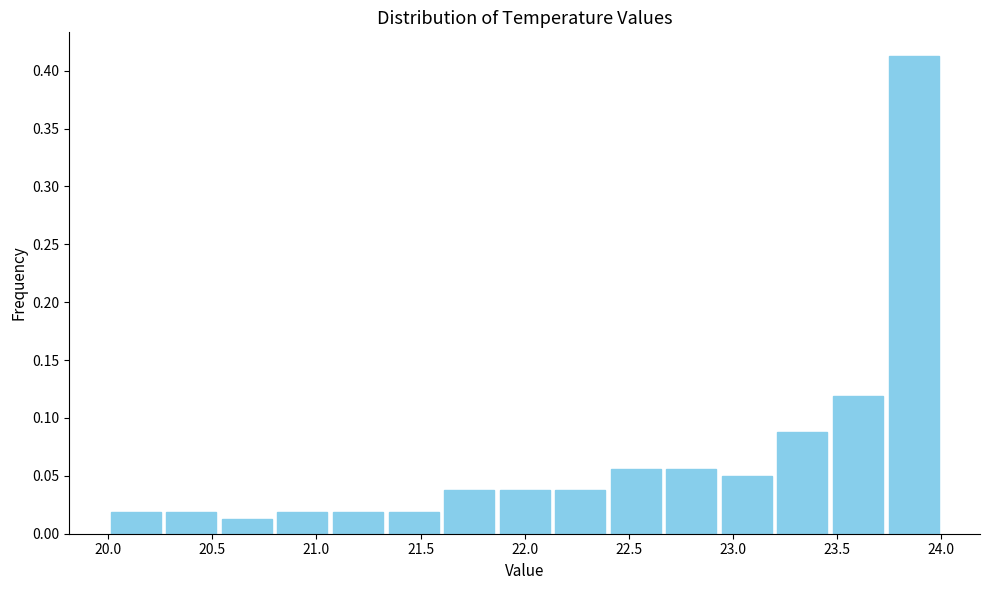

Over which range of the x-axis is the bar tallest?

23.75 to 24.00